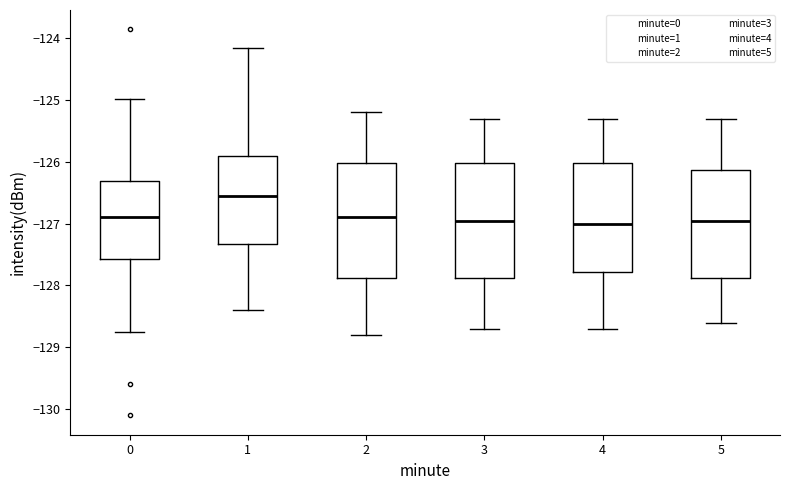

Reading left to right, read every box against the y-axis: the position of its median line, the range the box covers, and the ends of its whiskers. The values are not printed on the chart, so give them approximately, as read against the axis.

0: median -126.9, box -127.6 to -126.3, whiskers -128.7 to -125.0
1: median -126.5, box -127.3 to -125.9, whiskers -128.4 to -124.2
2: median -126.9, box -127.9 to -126.0, whiskers -128.8 to -125.2
3: median -126.9, box -127.9 to -126.0, whiskers -128.7 to -125.3
4: median -127.0, box -127.8 to -126.0, whiskers -128.7 to -125.3
5: median -126.9, box -127.9 to -126.1, whiskers -128.6 to -125.3